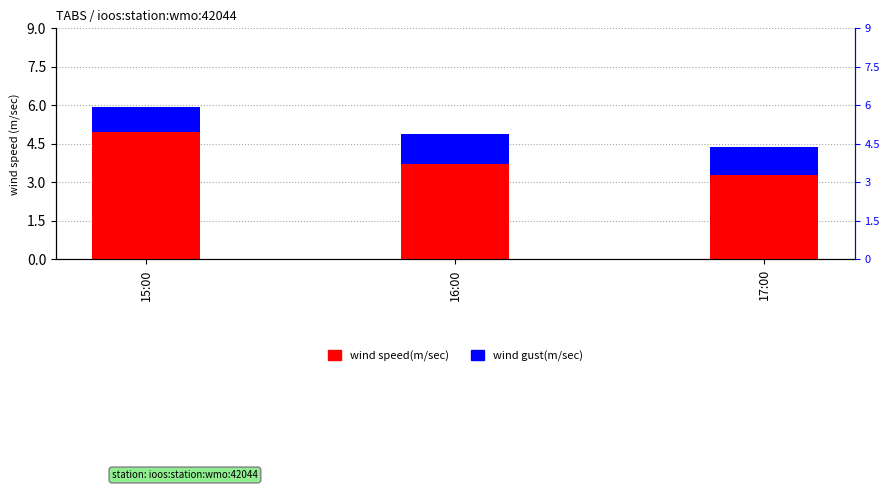

What is the total value across all series at 16:00?

4.9